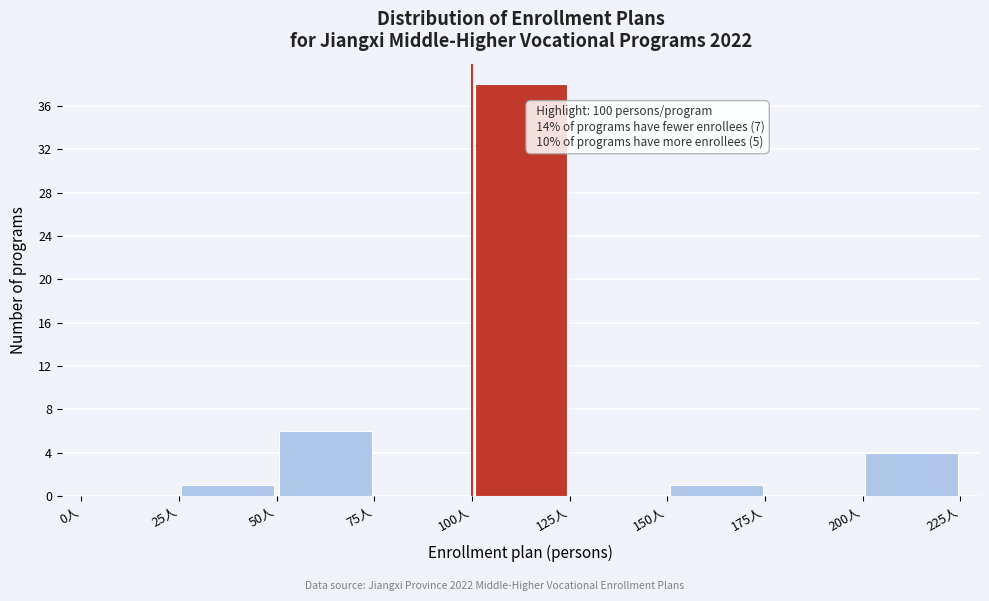

Which range on the x-axis has the tallest bar?

100 to 125